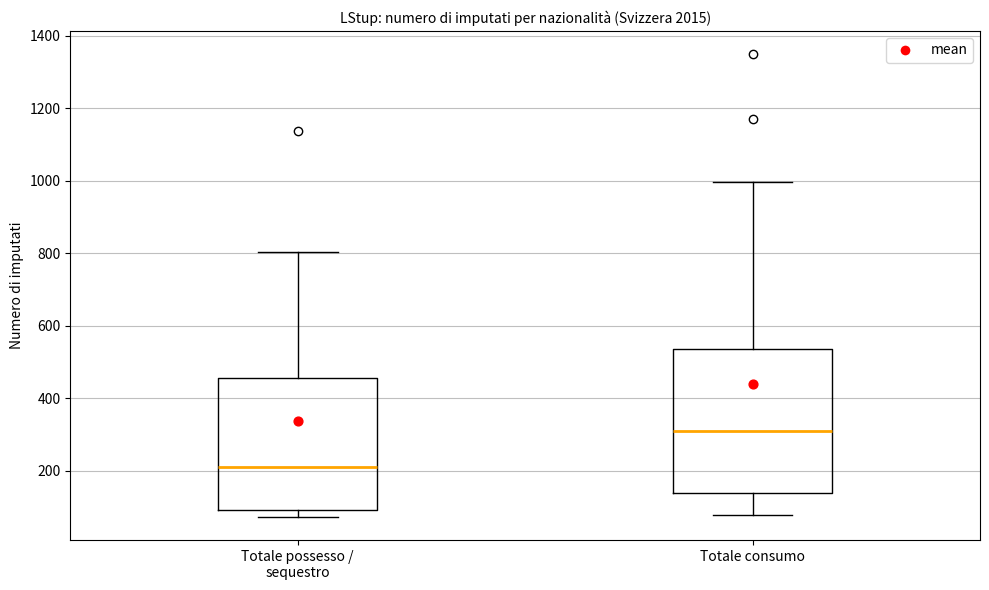

Which box is the tallest, from its lower edge to its upper edge?

Totale consumo